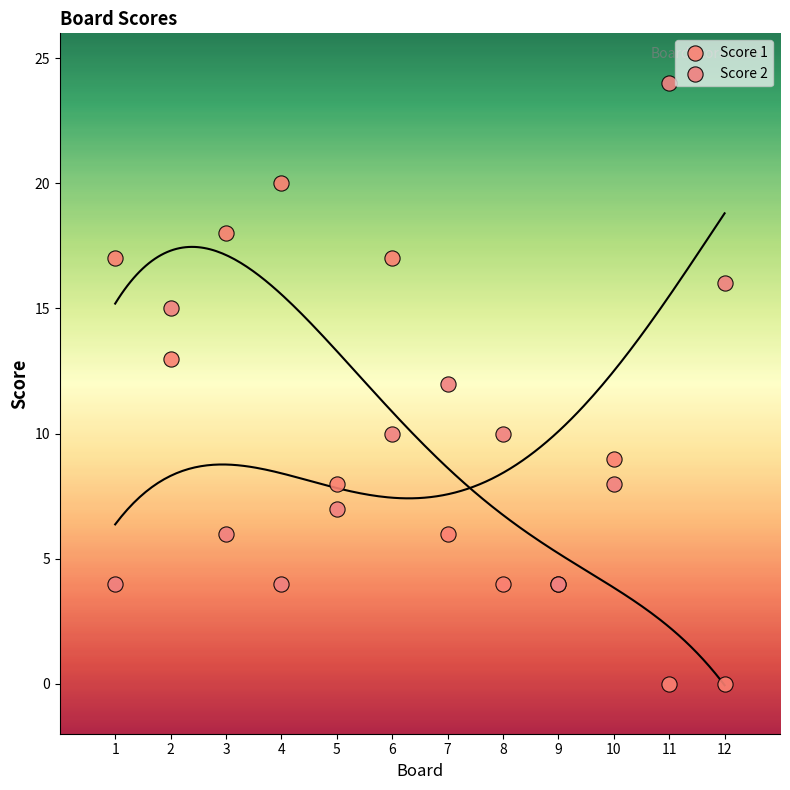

What is the X range (max minus min) for the scatter plot?

11